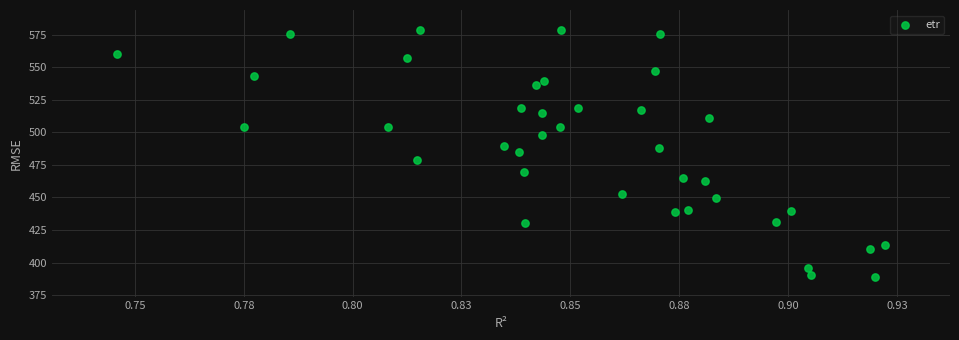

What is the range of Y values (max minus min)?

190.1